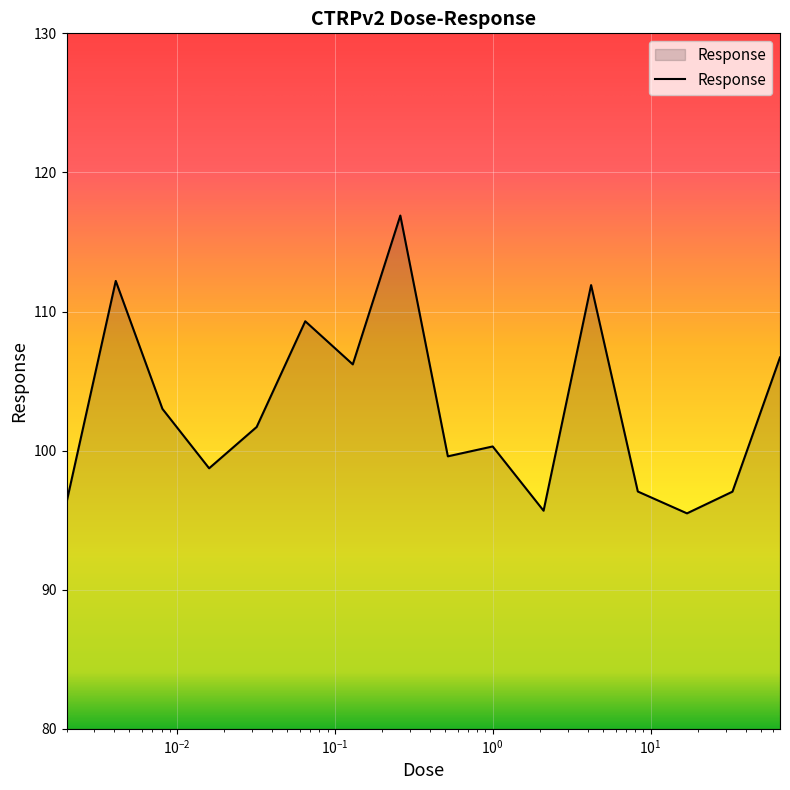

What is the difference between the maximum and minimum values?

21.4